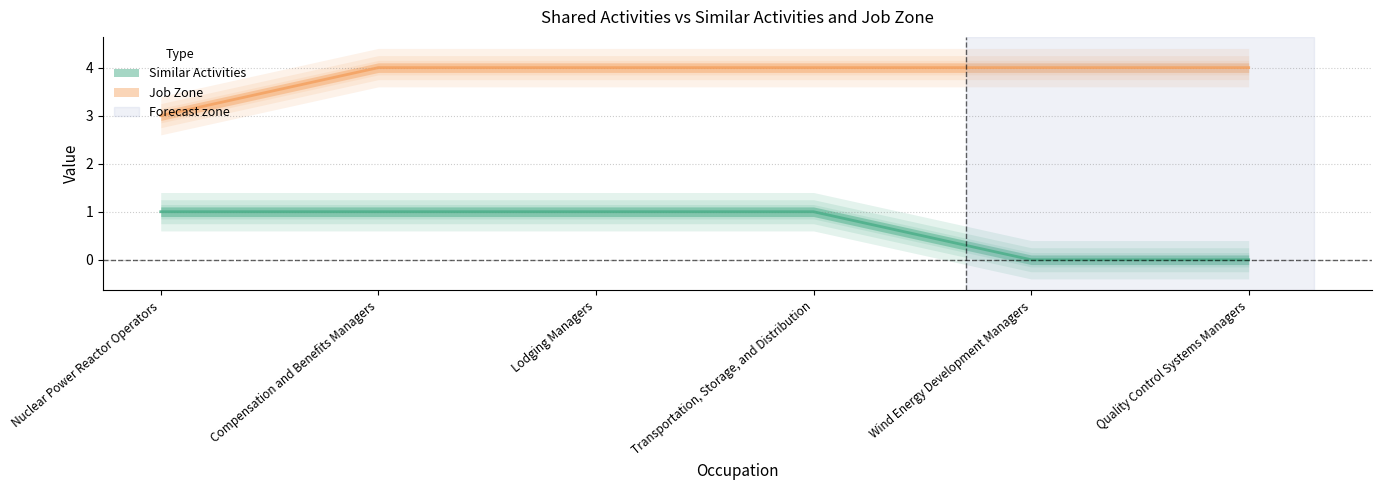

Which category has the highest value in the Similar Activities series?

Nuclear Power Reactor Operators